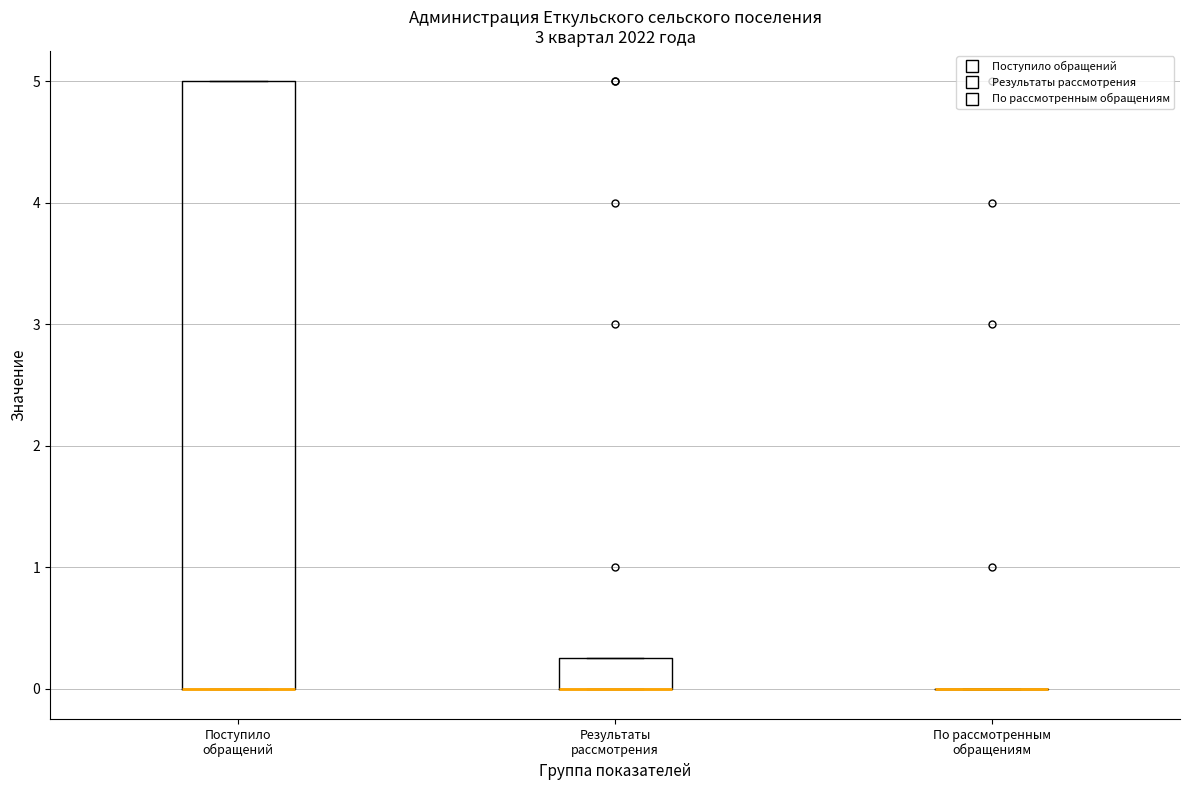

Reading left to right, transcribe this box plot: for each box, give where its median line is, the range the box spans, and where its two whiskers end, as read against the y-axis. The values are not printed on the chart, so give them approximately, as read against the axis.

Поступило обращений: median 0.0 (drawn on the box's lower edge), box 0.0 to 5.0, whiskers 0.0 to 5.0
Результаты рассмотрения: median 0.0 (drawn on the box's lower edge), box 0.0 to 0.3, whiskers 0.0 to 0.3
По рассмотренным обращениям: box collapsed to a line at 0.0, whiskers 0.0 to 0.0